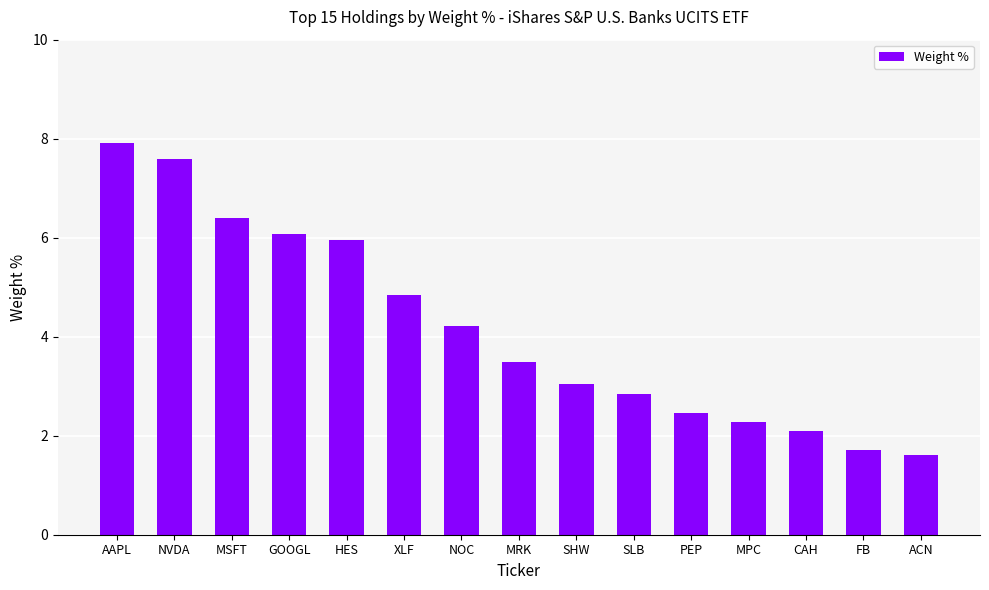

What is the ratio of the value at NOC to the value at SLB?

1.5